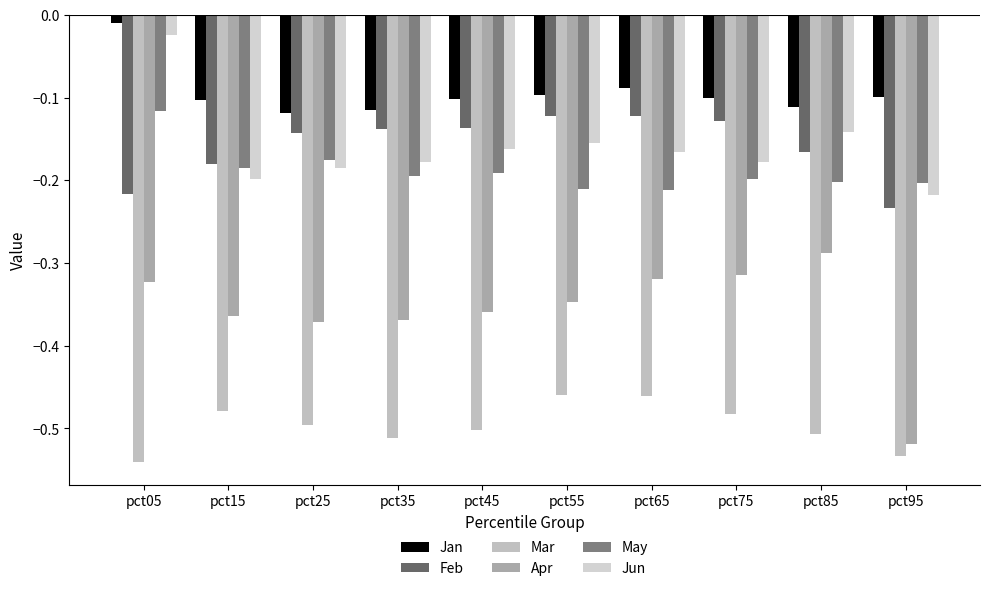

At pct05, list the series in order from largest to smallest.

Jan, Jun, May, Feb, Apr, Mar